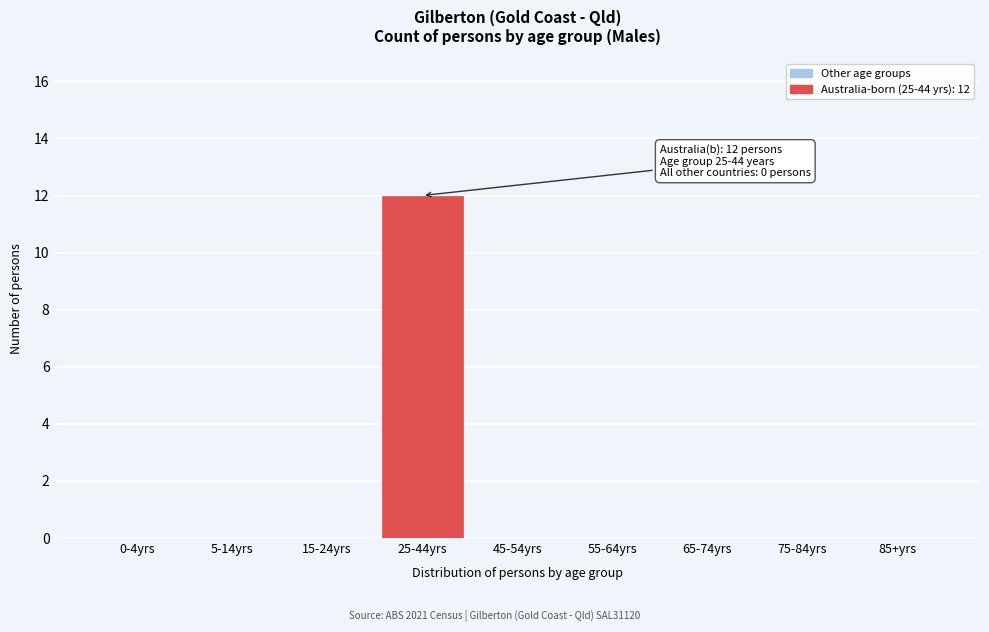

Reading right to left, extract all data points from this chart.

85+yrs=0	75-84yrs=0	65-74yrs=0	55-64yrs=0	45-54yrs=0	25-44yrs=12	15-24yrs=0	5-14yrs=0	0-4yrs=0